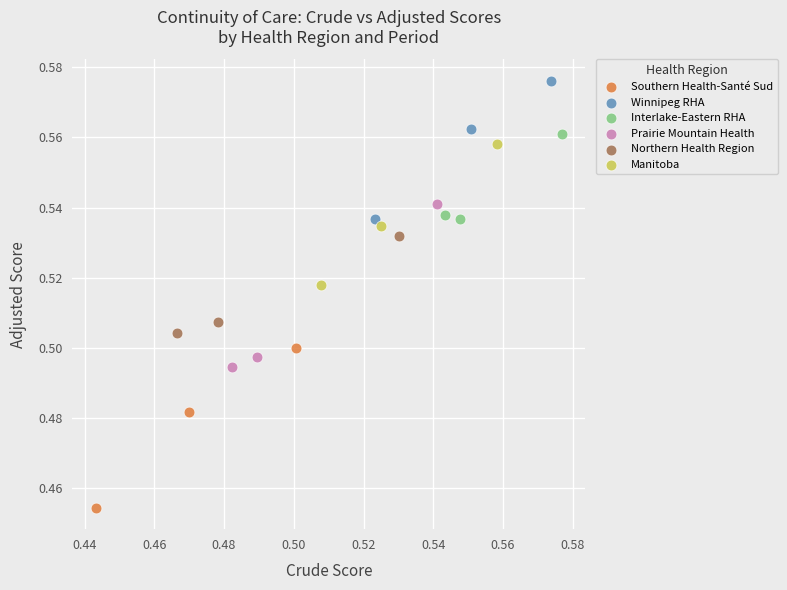

Which series contains the highest Y value?

Winnipeg RHA